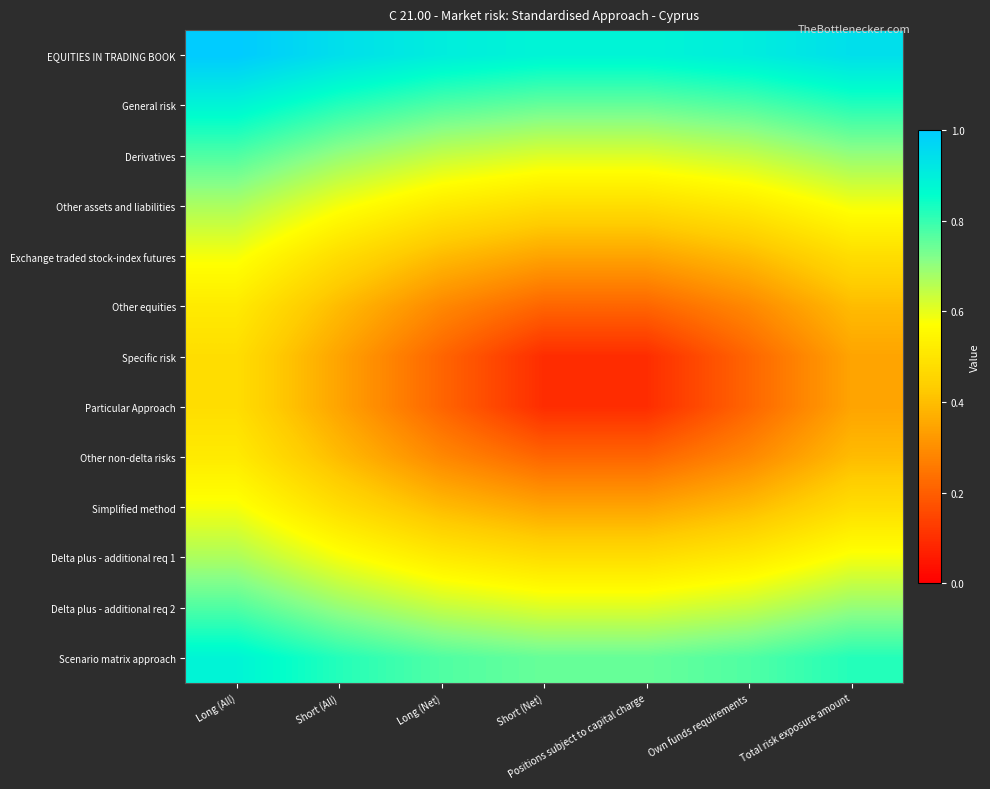

How many data points does each series have?

7